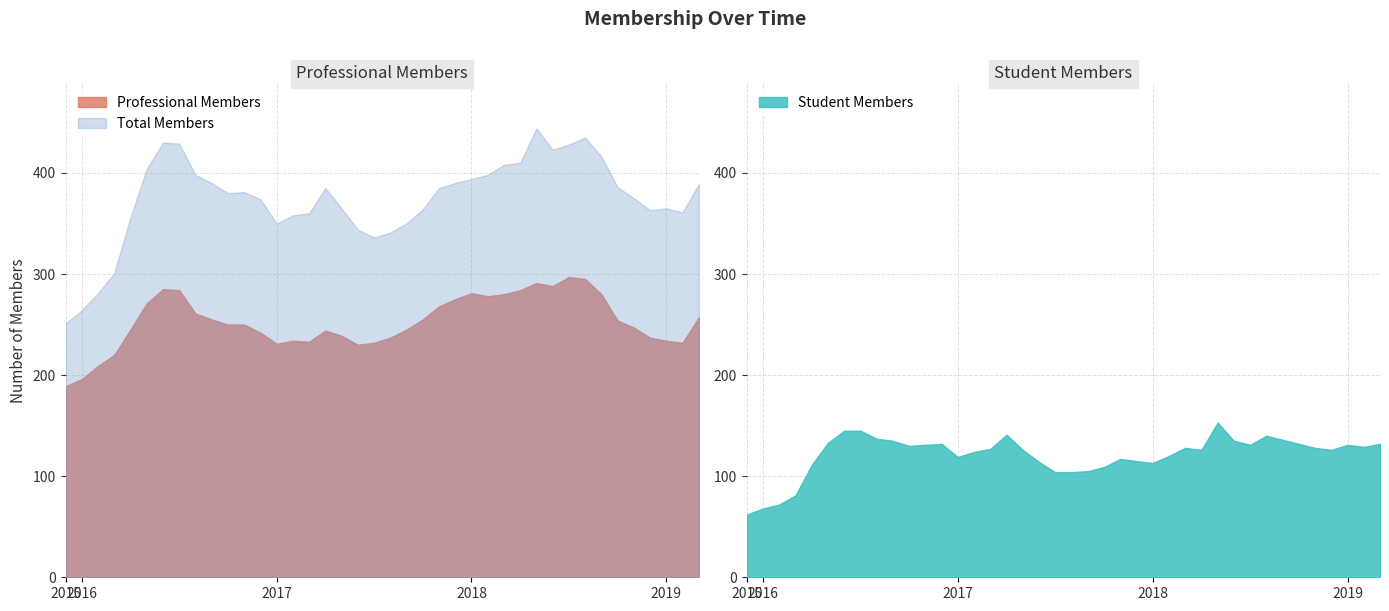

Which has a higher value, 2016-Apr or 2017-Aug?

2016-Apr